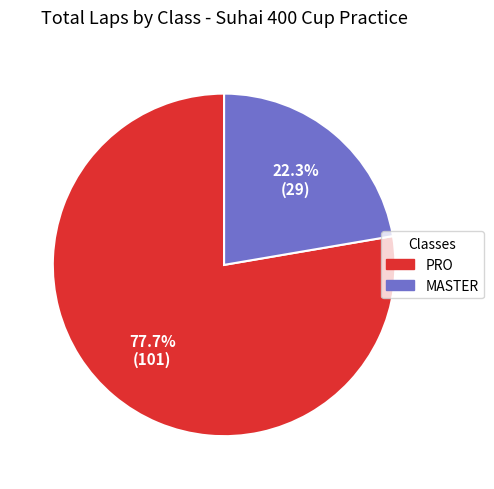

Is there a majority slice in this chart?

Yes